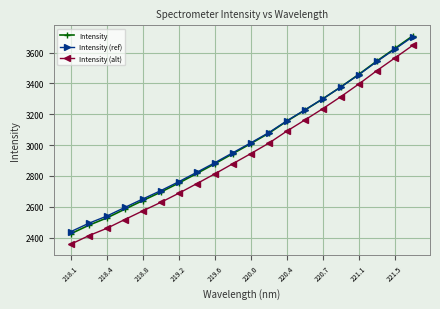

What is the value of the Intensity (ref) point at the 11th from the left?

3014.9